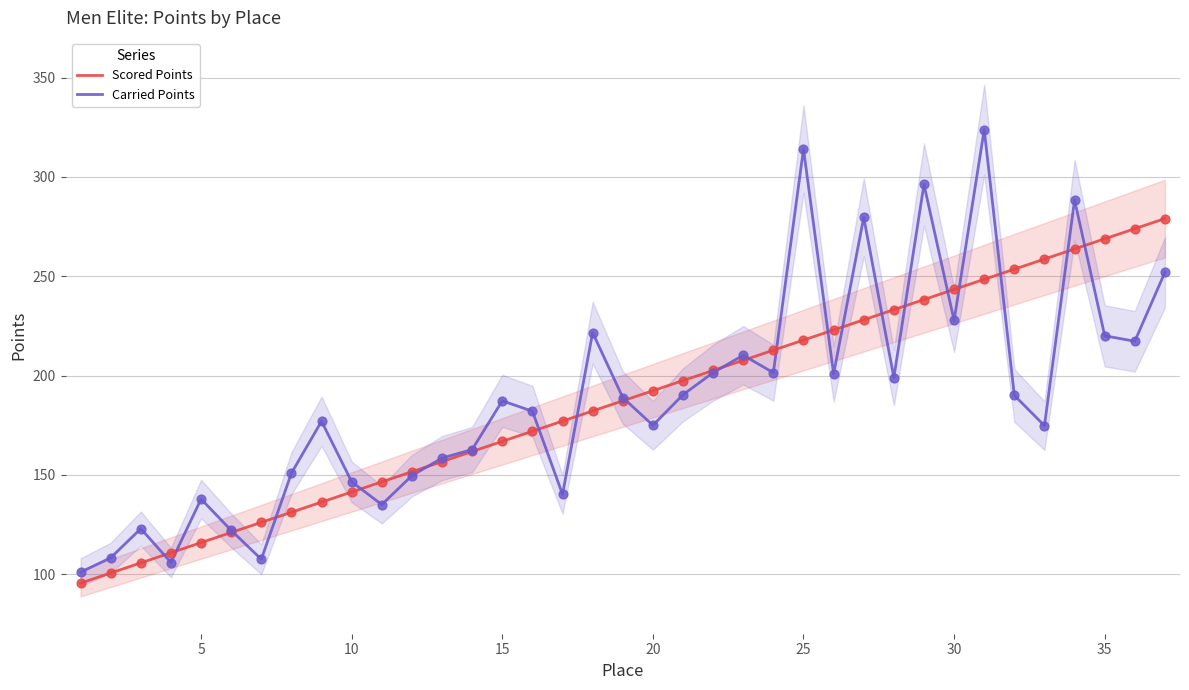

At how many categories does at least one series exceed 287?

4